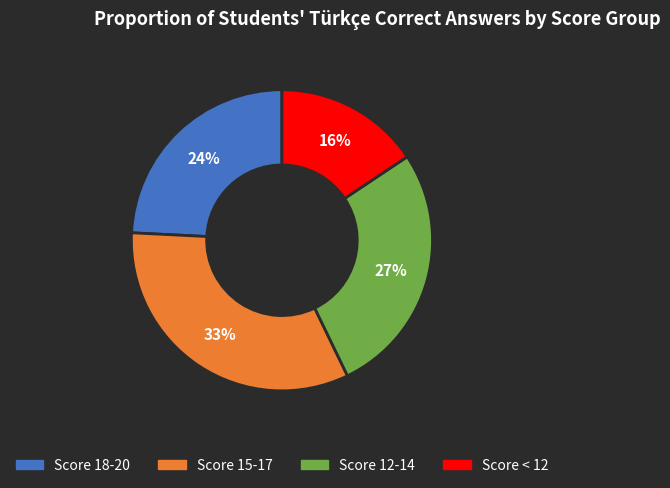

Does any single category account for the majority?

No